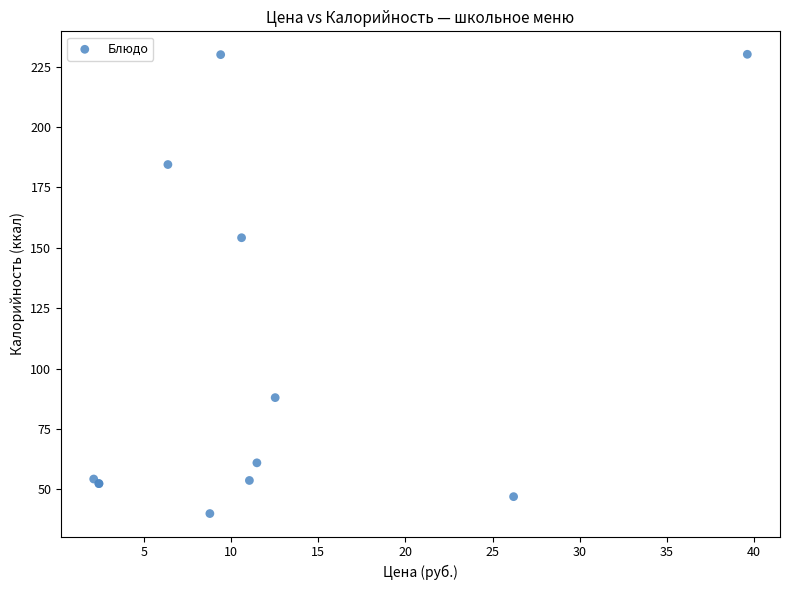

What Y value in the scatter plot is closest to 135?

154.2